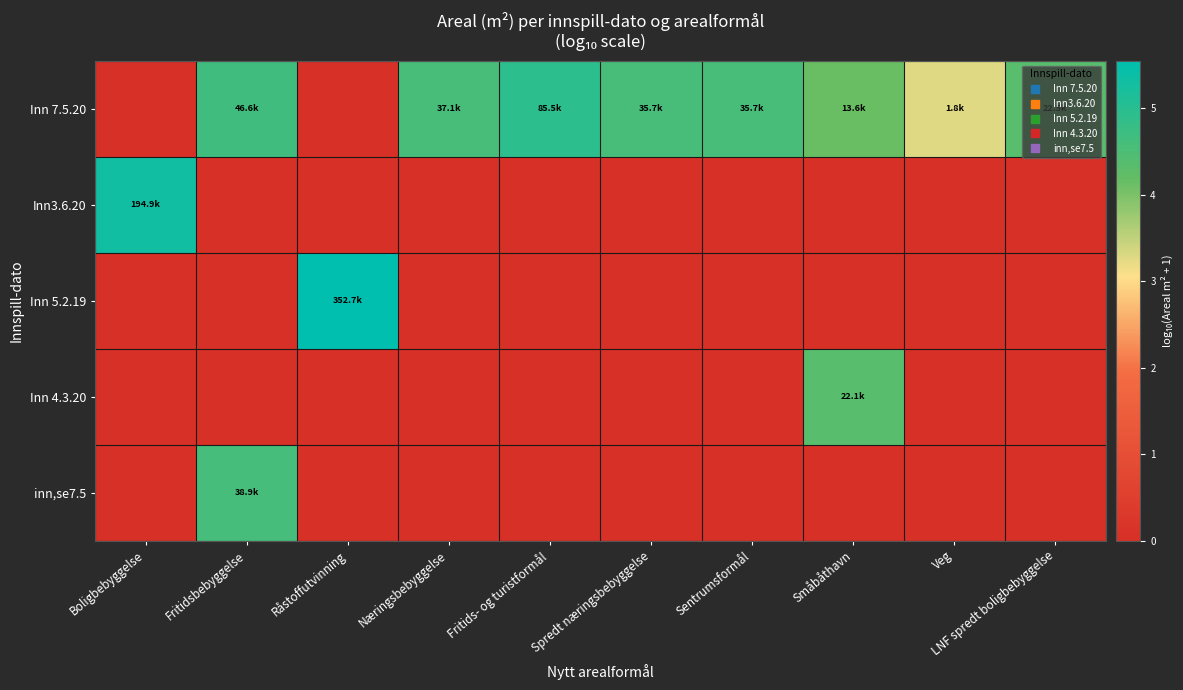

How many data points does each series have?

10